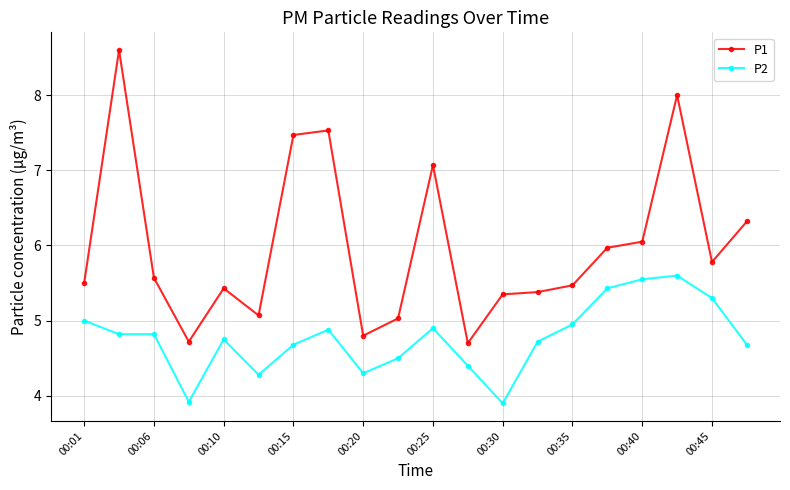

How many distinct data groups are displayed?

2